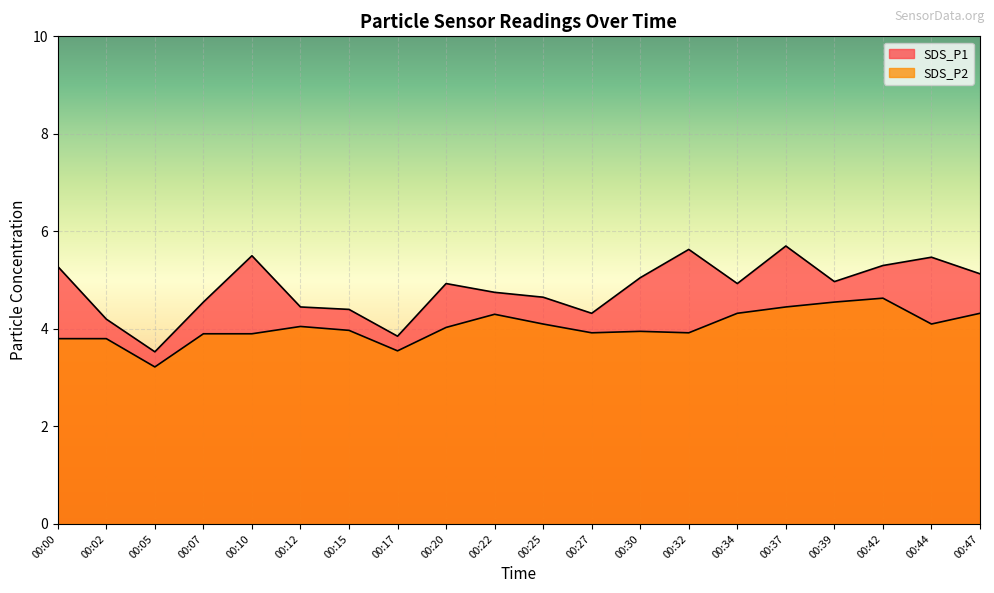

Does the chart display data point markers on the line(s)?

No